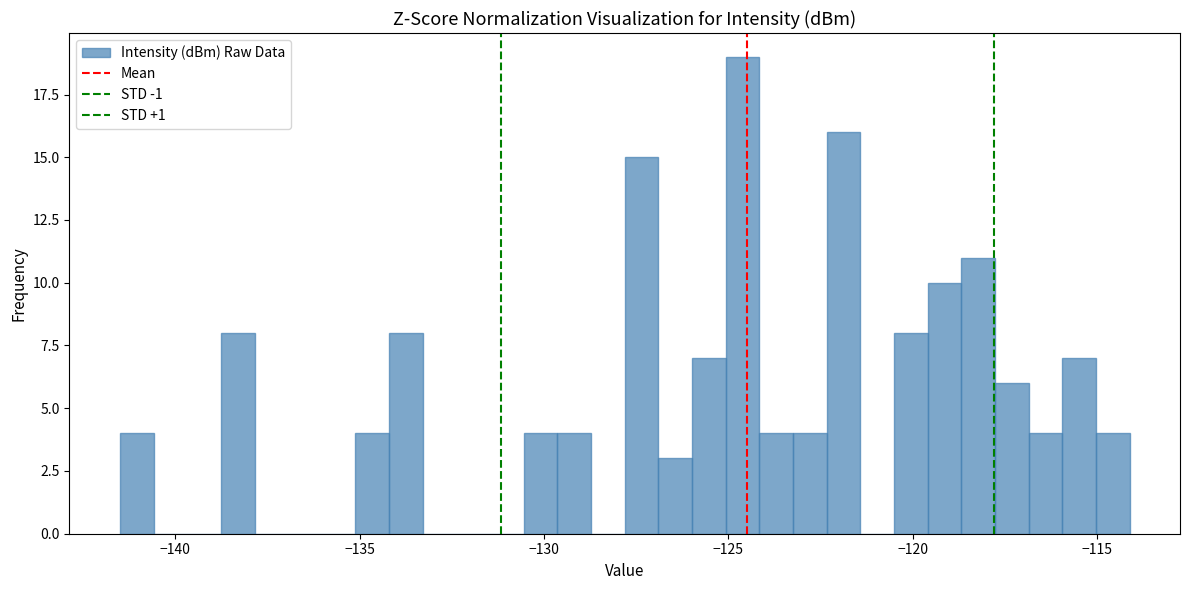

Read against the x-axis, roughly where is the centre of the tallest bar?

-124.5